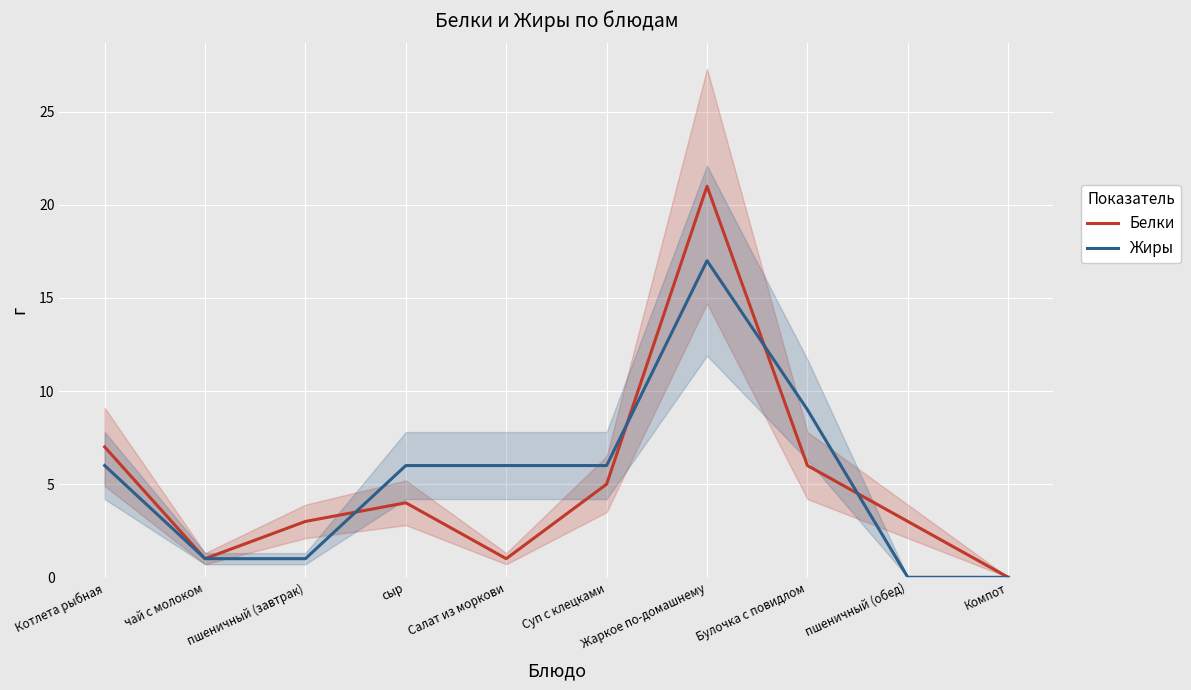

What is the difference between the maximum and minimum values in the Жиры series?

17